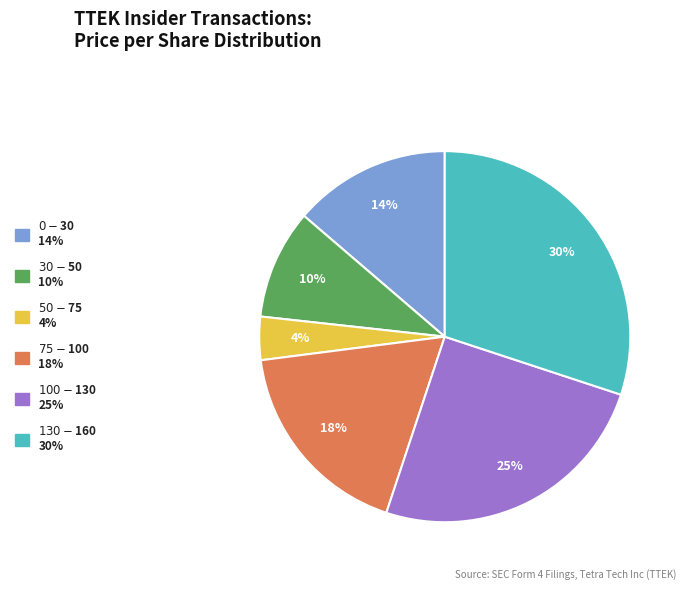

To the nearest percent, what is the difference between the largest and smallest slice percentages?

26%